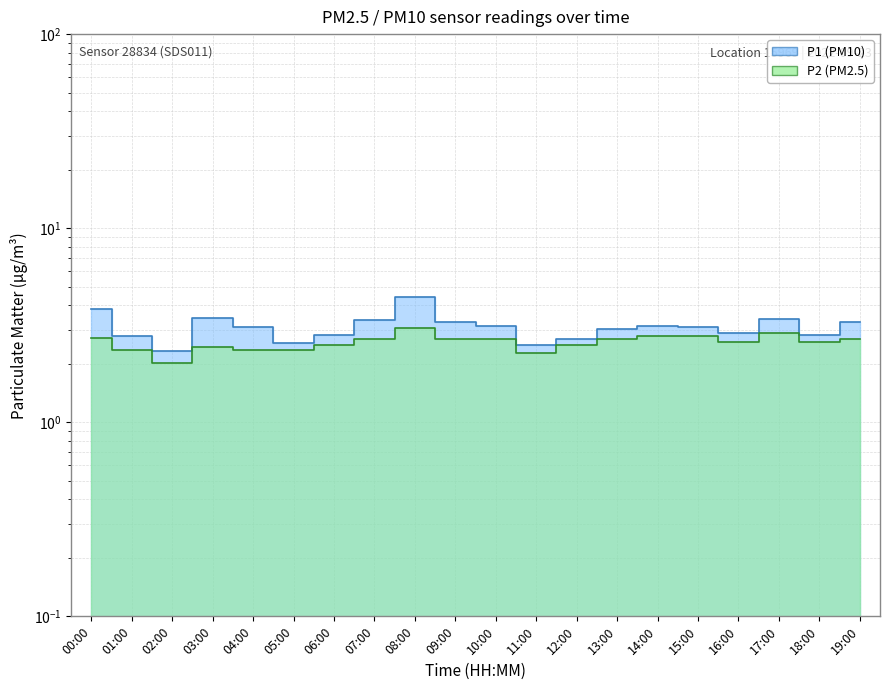

Reading right to left, extract all data points from this chart.

P1: 19:00=3.3	18:00=2.8	17:00=3.4	16:00=2.9	15:00=3.1	14:00=3.1	13:00=3.0	12:00=2.7	11:00=2.5	10:00=3.1	09:00=3.3	08:00=4.4	07:00=3.4	06:00=2.8	05:00=2.6	04:00=3.1	03:00=3.4	02:00=2.3	01:00=2.8	00:00=3.8
P2: 19:00=2.7	18:00=2.6	17:00=2.9	16:00=2.6	15:00=2.8	14:00=2.8	13:00=2.7	12:00=2.5	11:00=2.3	10:00=2.7	09:00=2.7	08:00=3.1	07:00=2.7	06:00=2.5	05:00=2.4	04:00=2.4	03:00=2.4	02:00=2.0	01:00=2.4	00:00=2.7